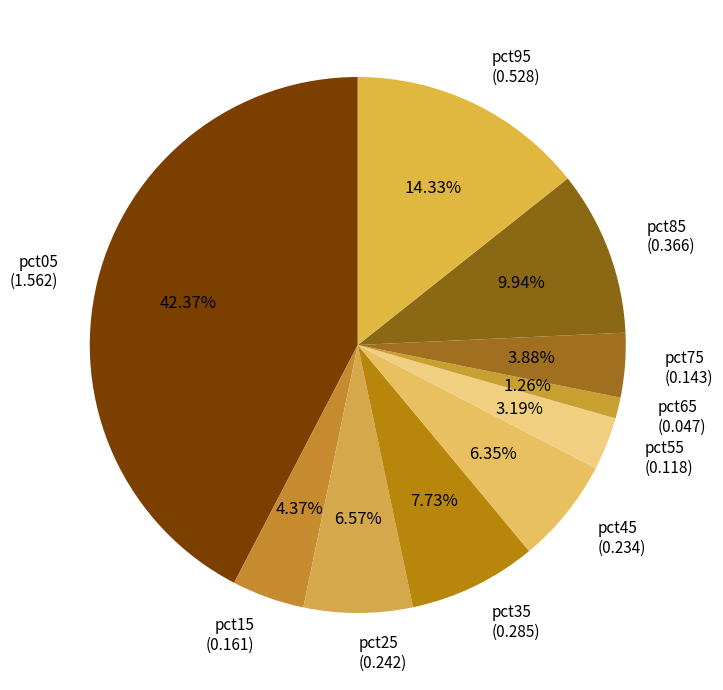

Which category has the biggest portion of the pie?

pct05